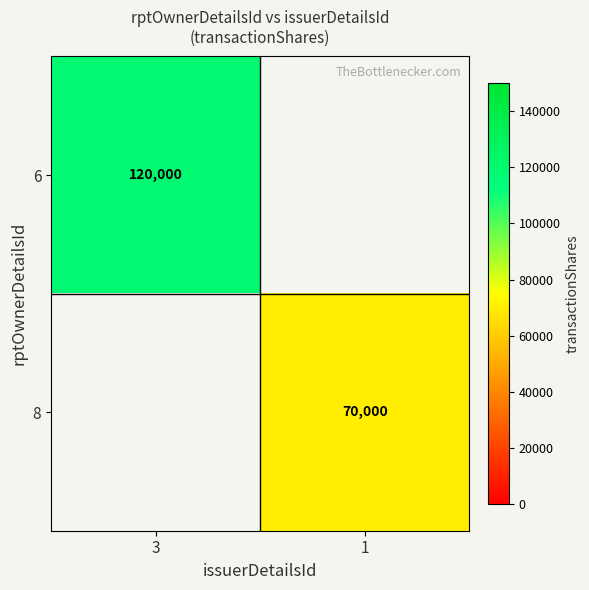

Which category has the lowest value across all series?

1